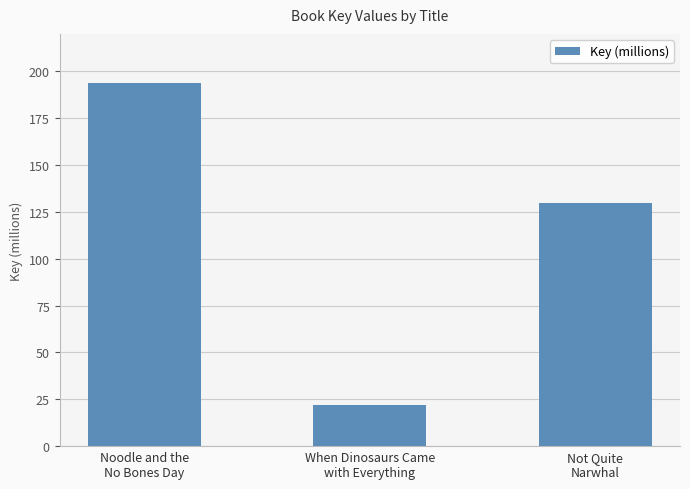

At which label does the data first exceed 129?

Noodle and the
No Bones Day